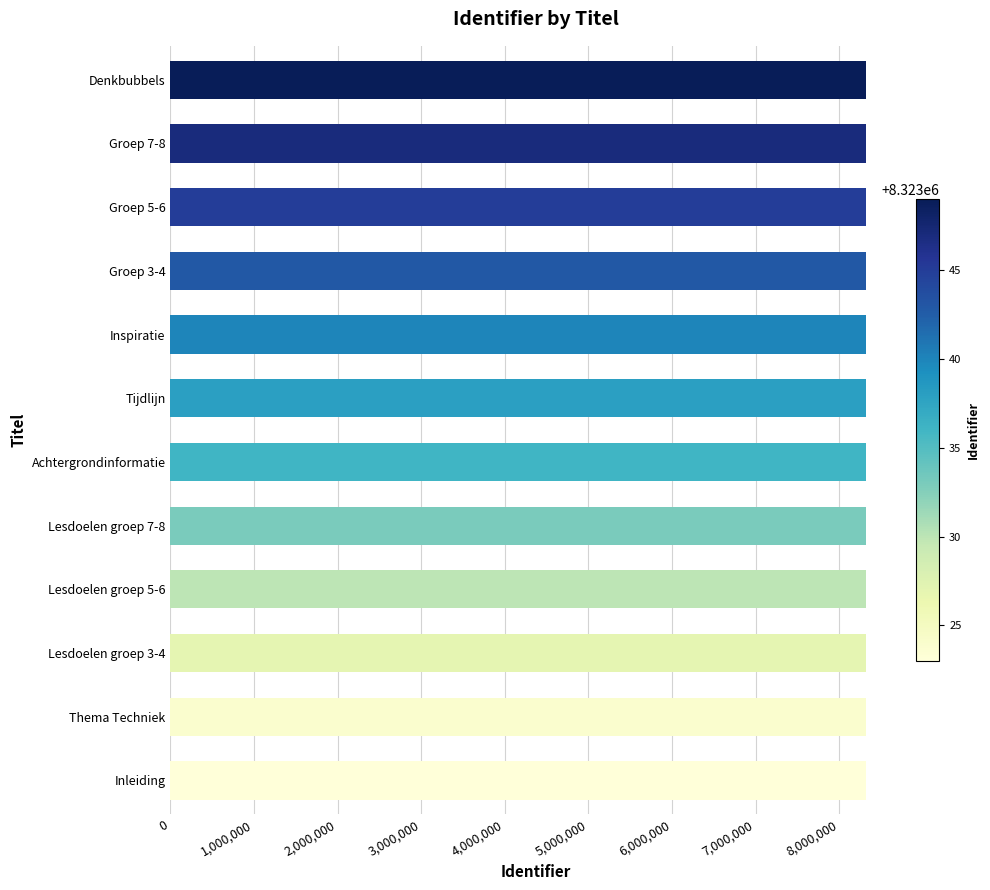

What is the ratio of the value at Inleiding to the value at Achtergrondinformatie?

1.0